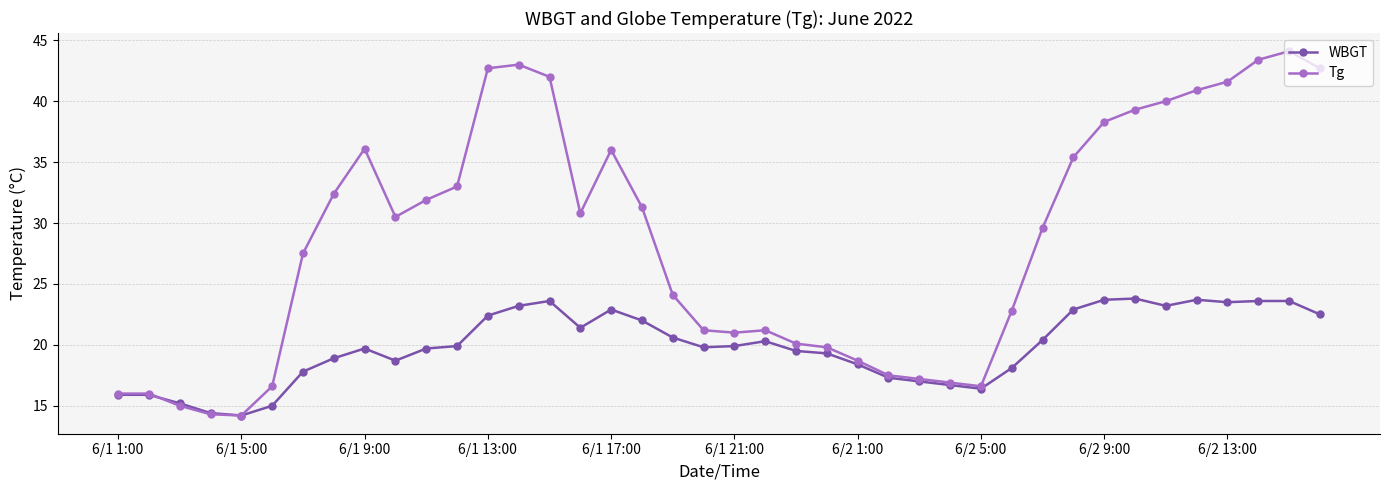

Which series has the largest range (max minus min)?

Tg